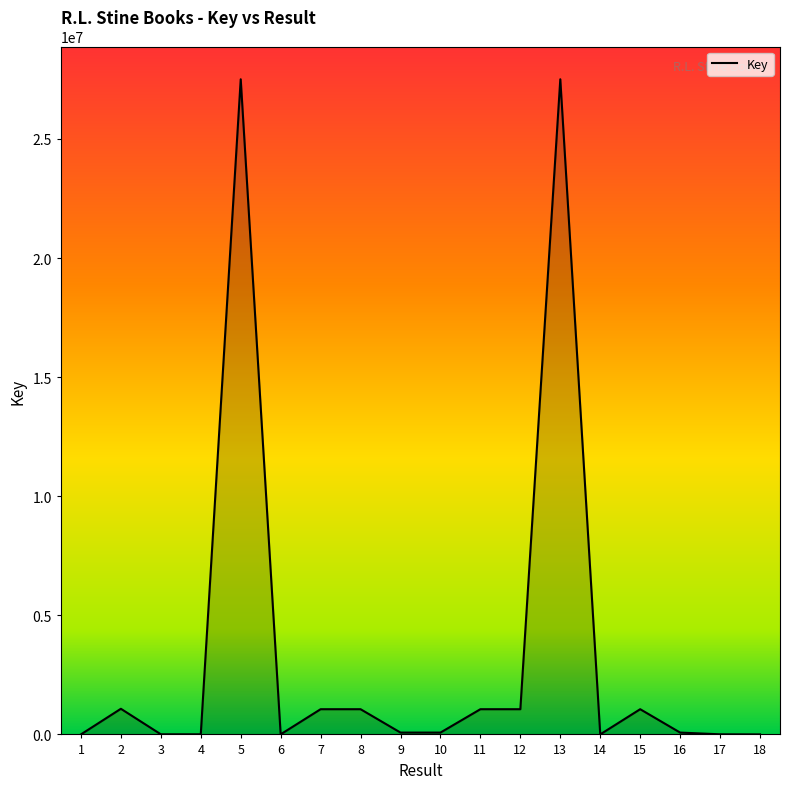

Approximately how many times larger is the value at 5 compared to 2?

25.6